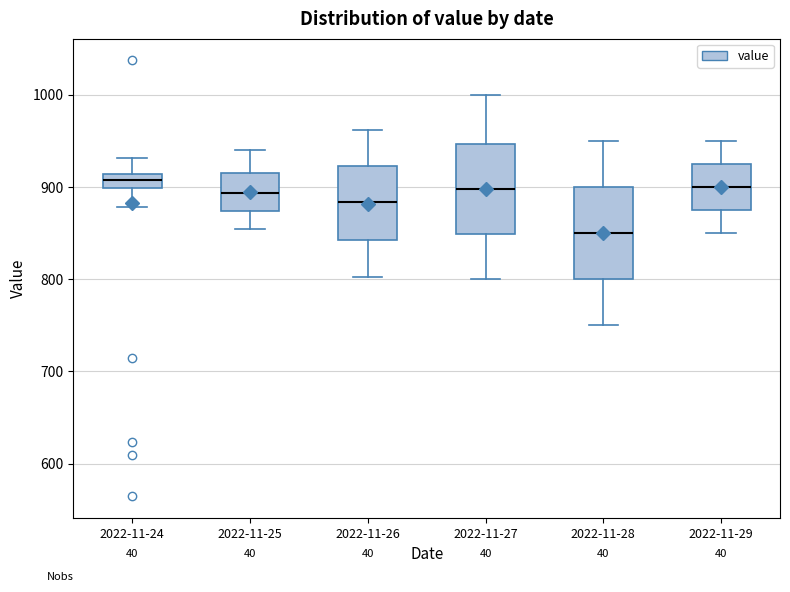

Reading left to right, transcribe this box plot: for each box, give where its median line is, the range the box spans, and where its two whiskers end, as read against the y-axis. The values are not printed on the chart, so give them approximately, as read against the axis.

2022-11-24: median 910 (inside the box), box 900 to 910, whiskers 880 to 930
2022-11-25: median 890, box 870 to 920, whiskers 850 to 940
2022-11-26: median 880, box 840 to 920, whiskers 800 to 960
2022-11-27: median 900, box 850 to 950, whiskers 800 to 1000
2022-11-28: median 850, box 800 to 900, whiskers 750 to 950
2022-11-29: median 900, box 880 to 930, whiskers 850 to 950